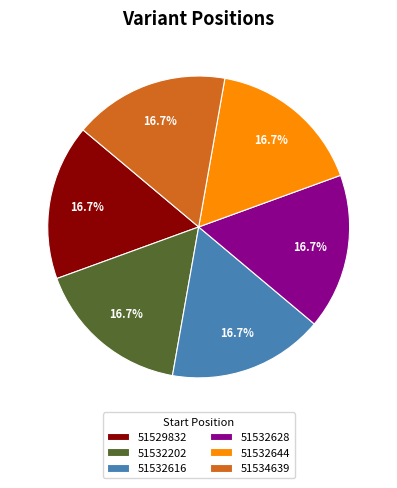

Approximately how many times larger is the value at 51534639 compared to 51532628?

1.0